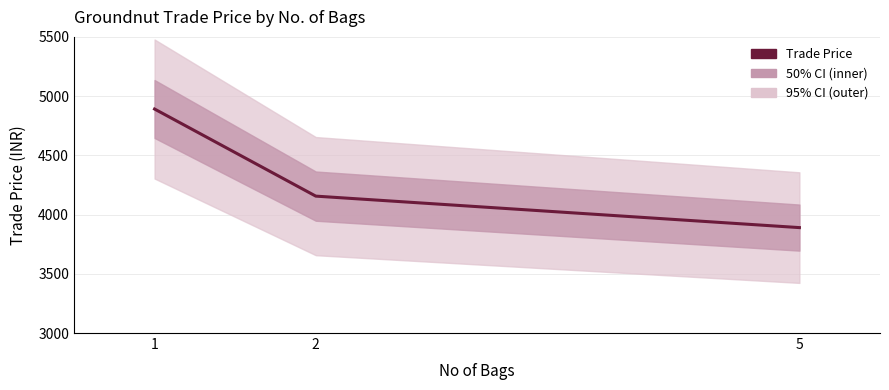

What is the minimum value shown in the chart?

3890.0